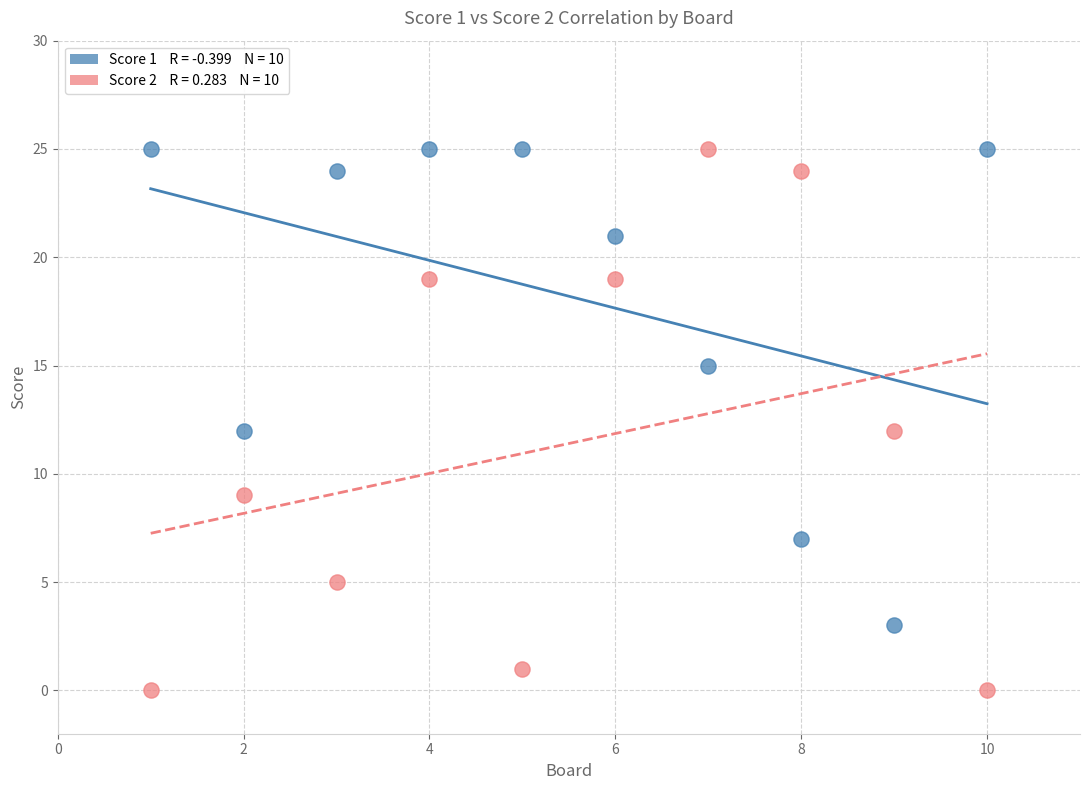

Across all data points, what is the range of Y values (max minus min)?

25